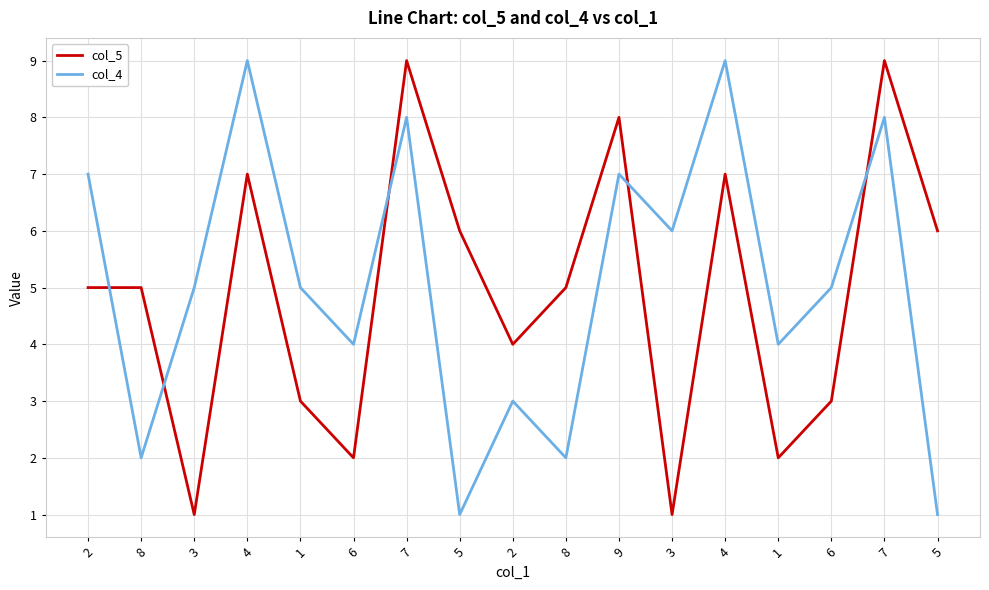

What is the difference between the highest and lowest values at 5?

5